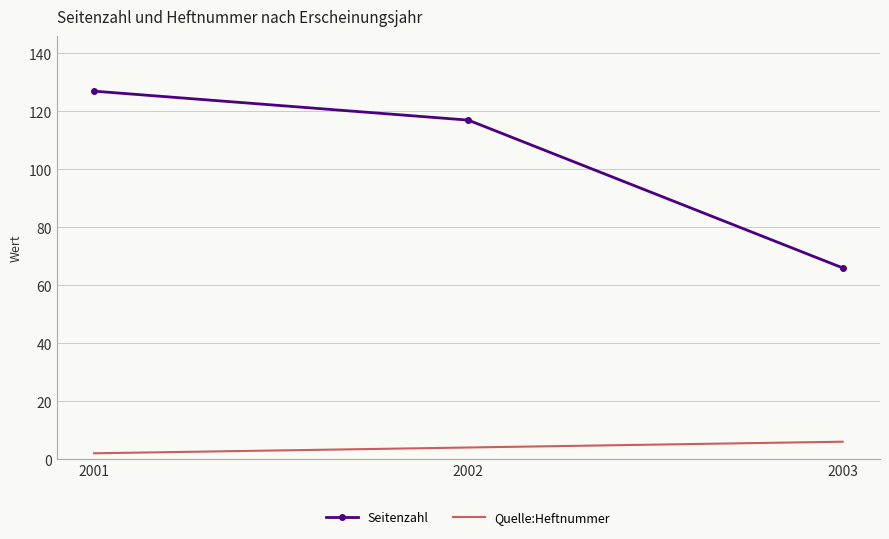

At how many categories does at least one series exceed 16?

3